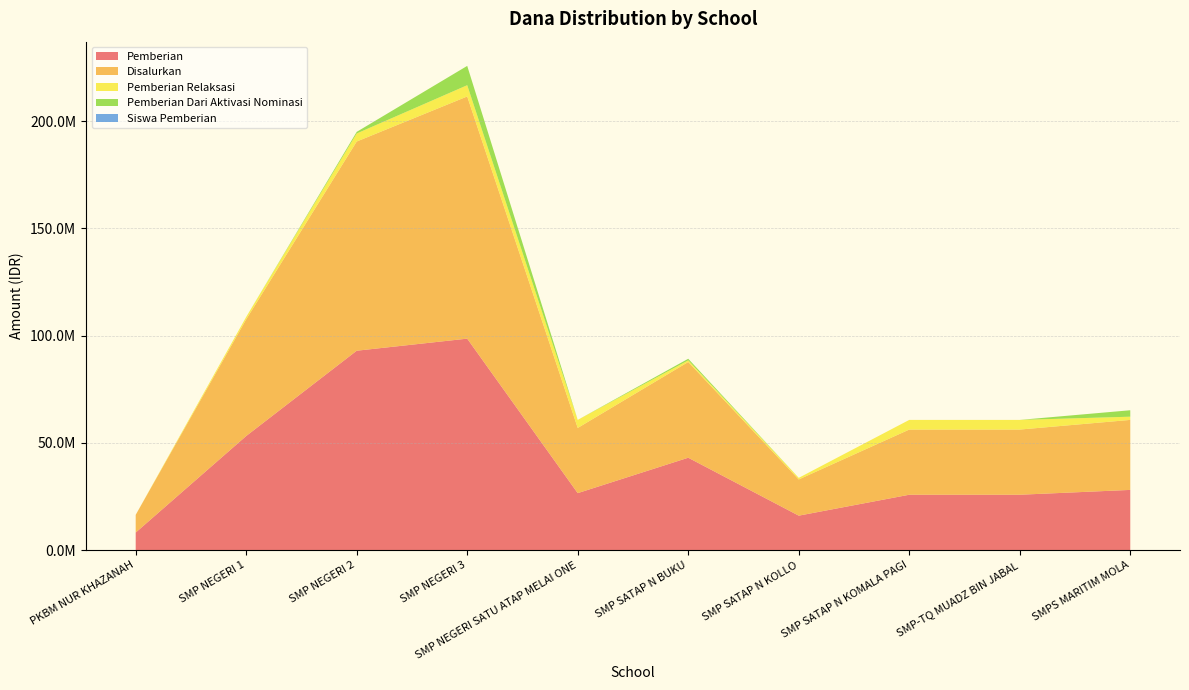

Reading left to right, extract all data points from this chart.

Pemberian: 8250000	53250000	93000000	98625000	26625000	43125000	16125000	25875000	25875000	28125000
Disalurkan: 8250000	54375000	97500000	112875000	30375000	44625000	16875000	30375000	30375000	32625000
Pemberian Relaksasi: 0	1125000	3750000	5250000	3750000	750000	750000	4500000	4500000	1500000
Pemberian Dari Aktivasi Nominasi: 0	0	750000	9000000	0	750000	0	0	0	3000000
Siswa Pemberian: 11	73	144	166	44	67	30	43	43	47